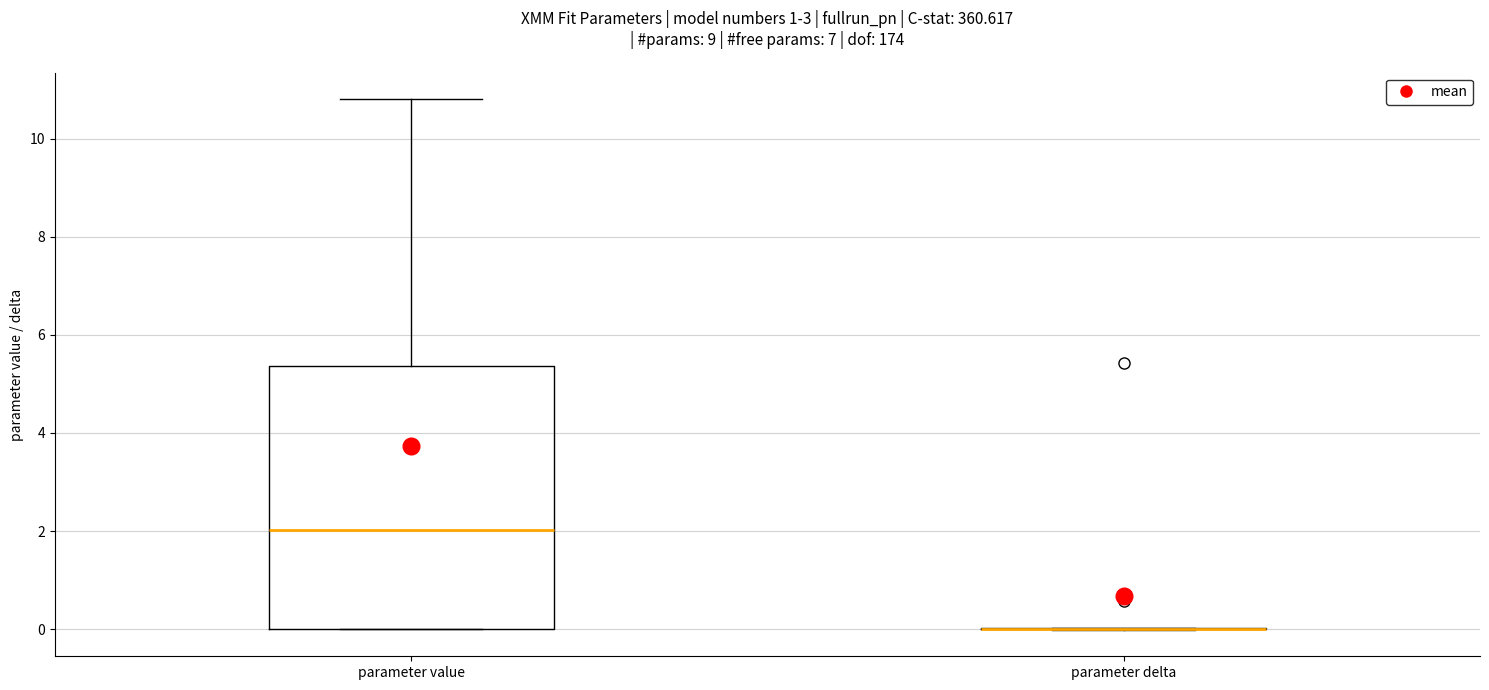

Which box is the tallest, from its lower edge to its upper edge?

parameter value